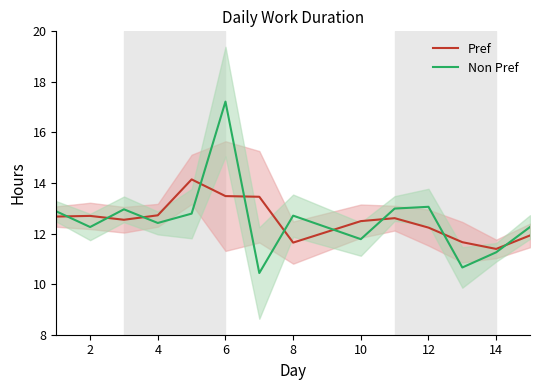

True or false: Non Pref has a value of 12.7 at 8.

True